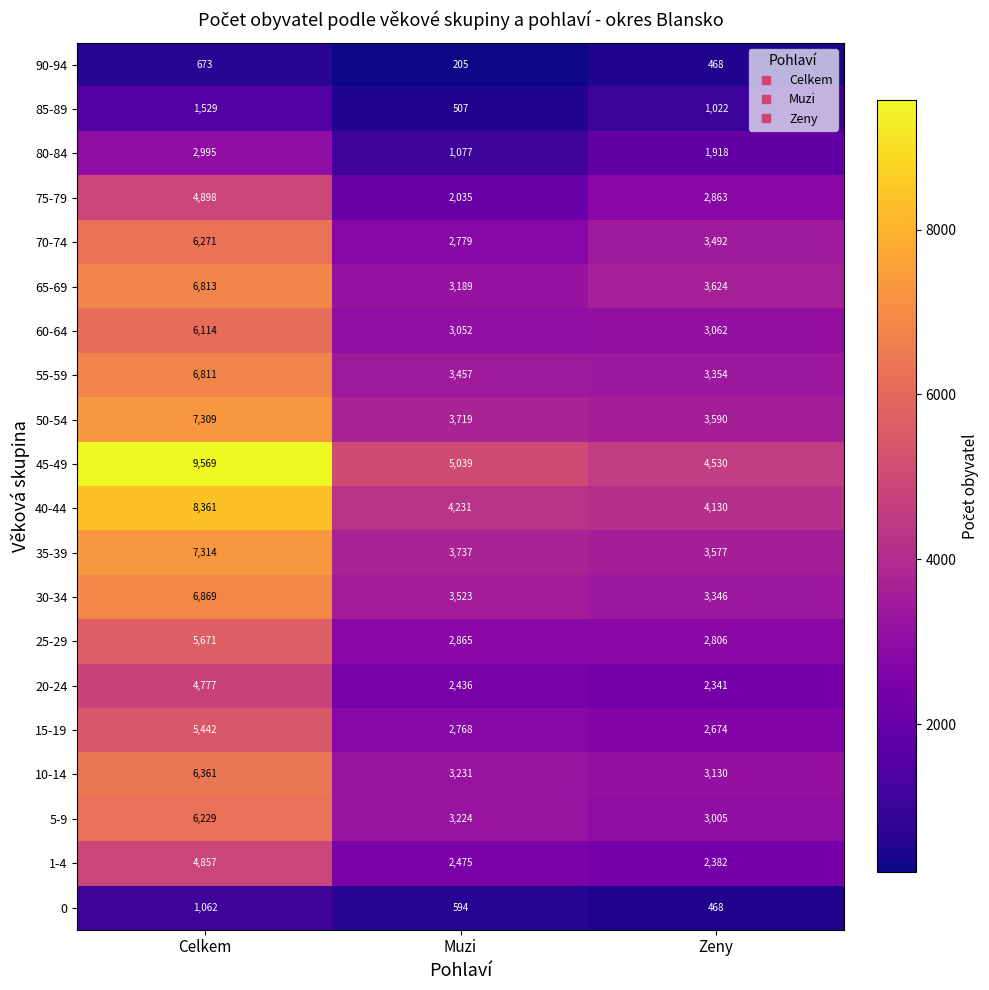

Between Celkem and Muzi, which series saw the biggest shift?

45-49